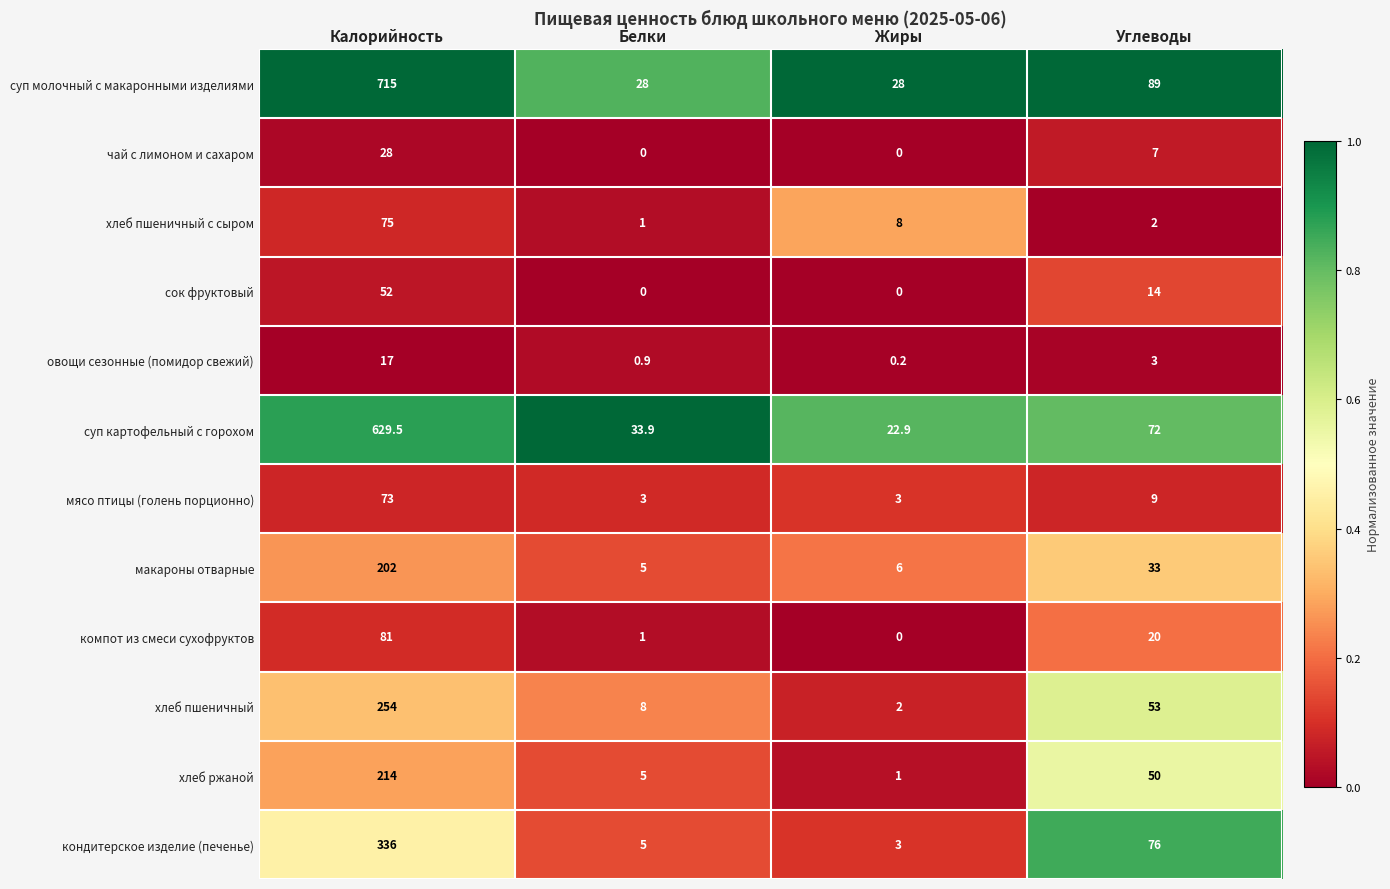

The value of макароны отварные at Калорийность is 202.0. True or false?

True